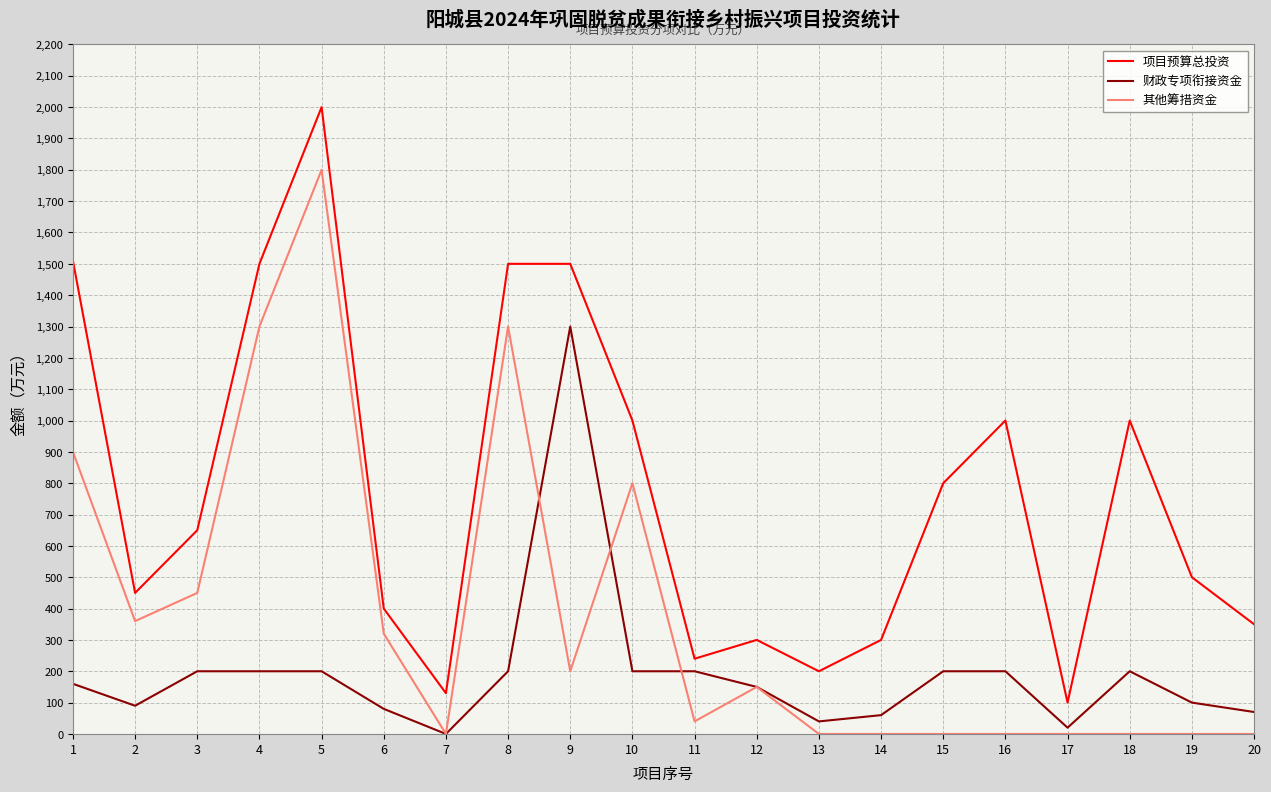

In 项目预算总投资, how many points are lower than both neighbors (excluding endpoints)?

5